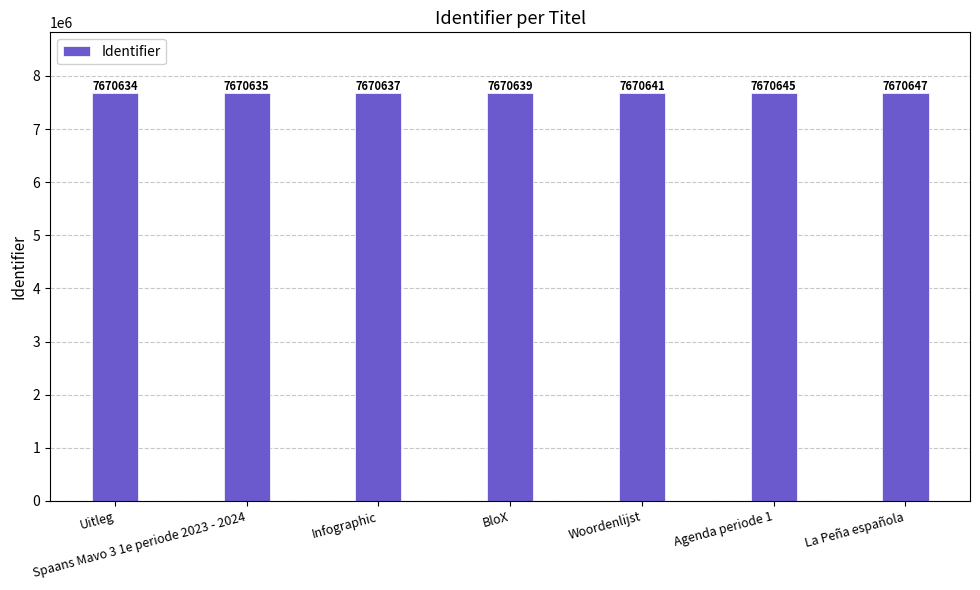

What is the difference between the maximum and minimum values?

13